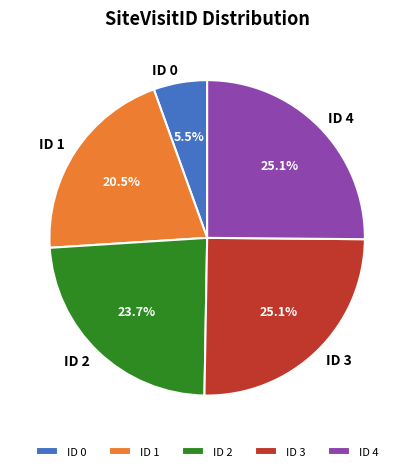

Does any single category account for the majority?

No